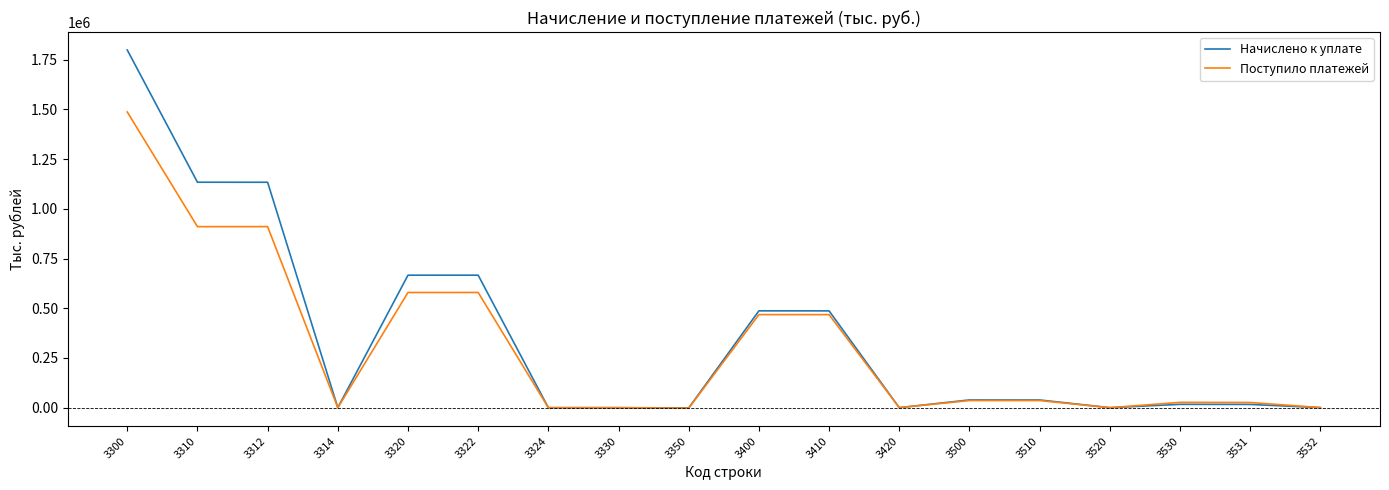

List the series in order of their overall mean, highest first.

Начислено к уплате, Поступило платежей